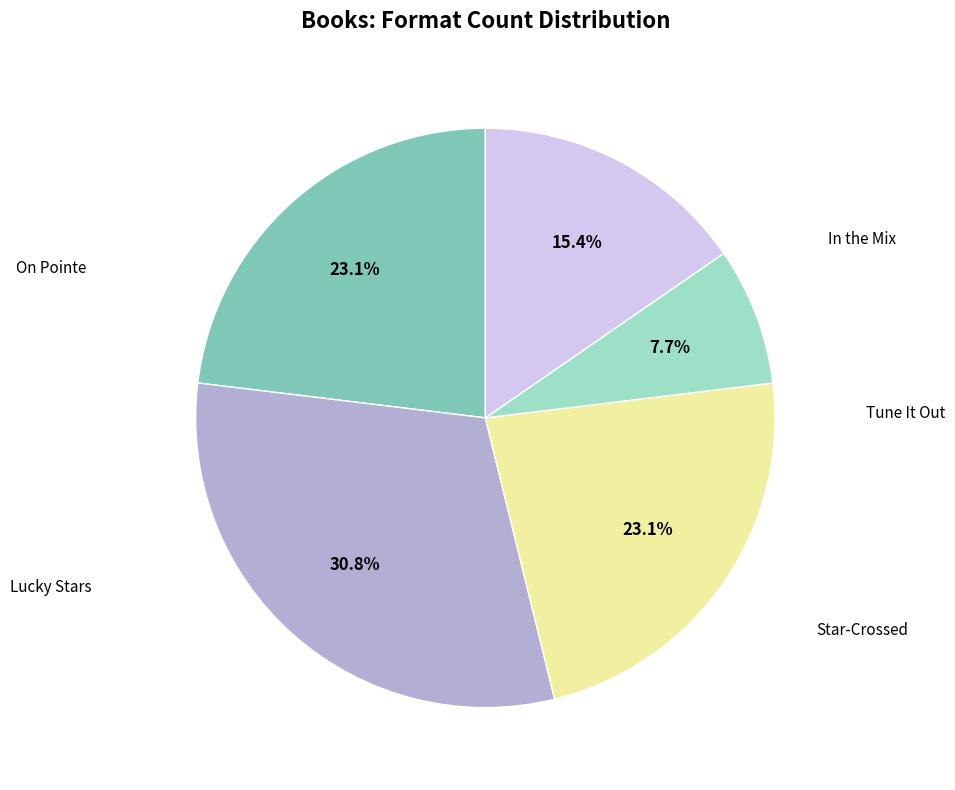

Does any single category account for the majority?

No